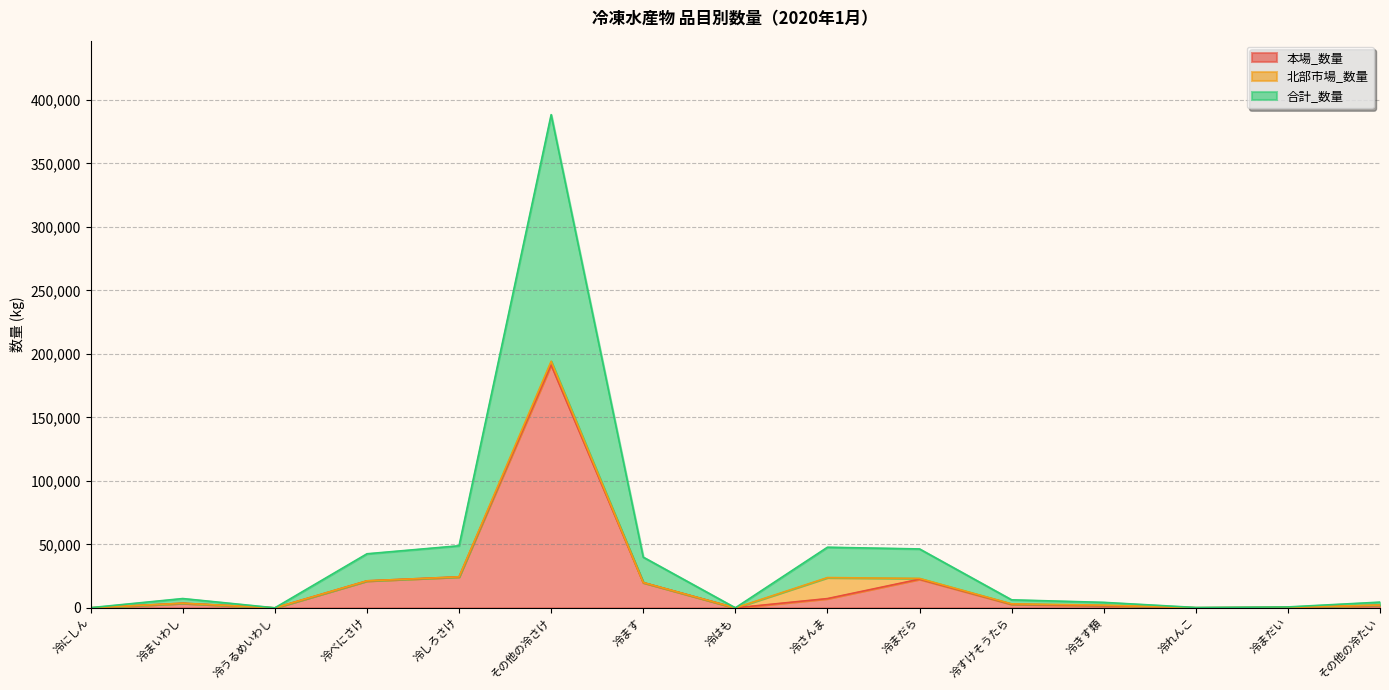

At which category is the sum across all series the highest?

その他の冷さけ